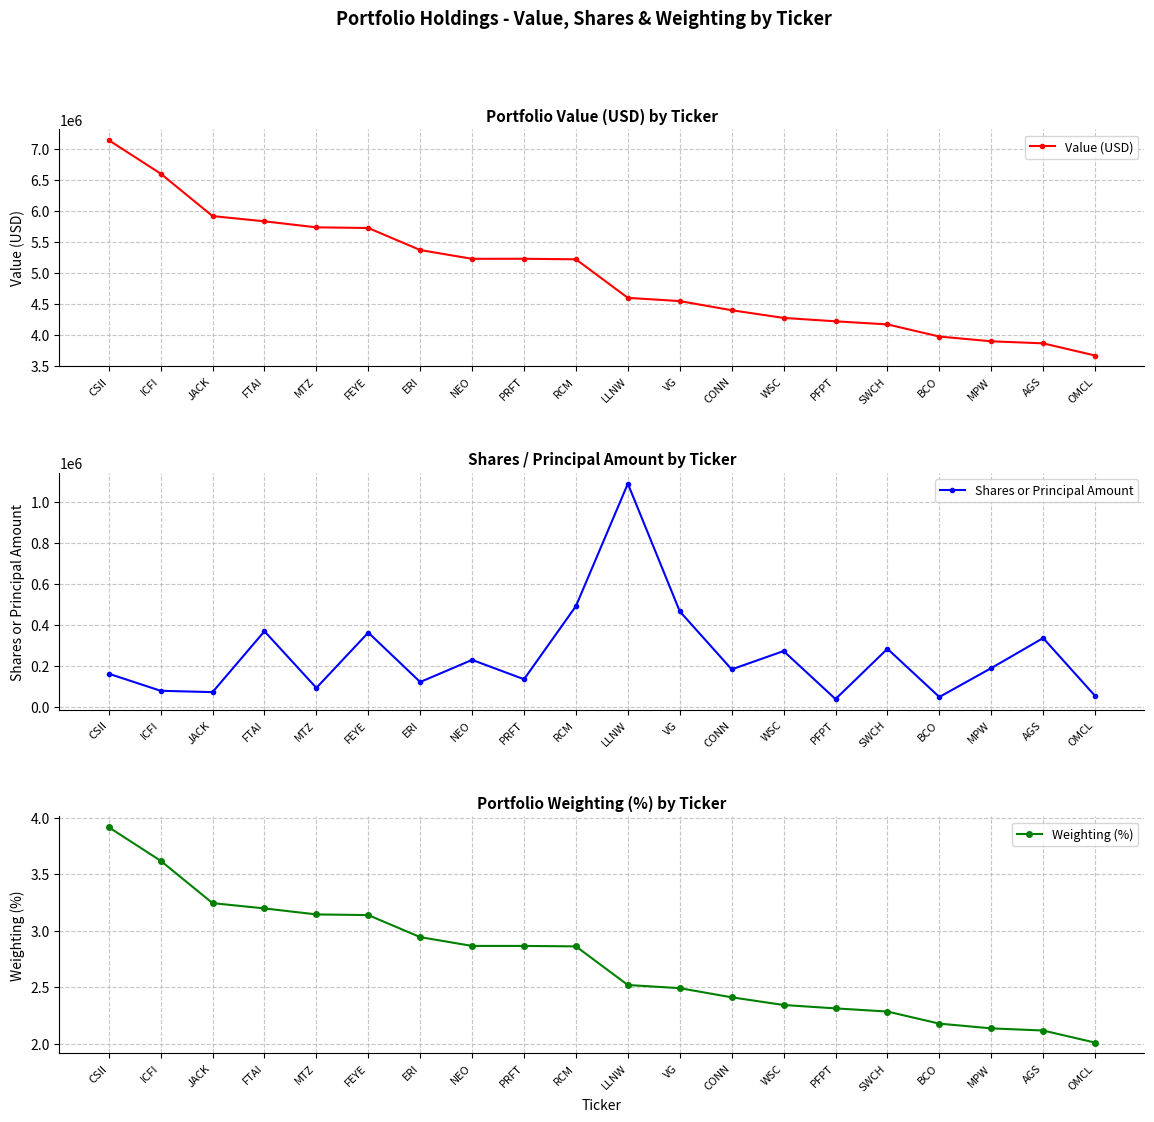

List the labels in order of Weighting (%) value, largest first.

CSII, ICFI, JACK, FTAI, MTZ, FEYE, ERI, NEO, PRFT, RCM, LLNW, VG, CONN, WSC, PFPT, SWCH, BCO, MPW, AGS, OMCL